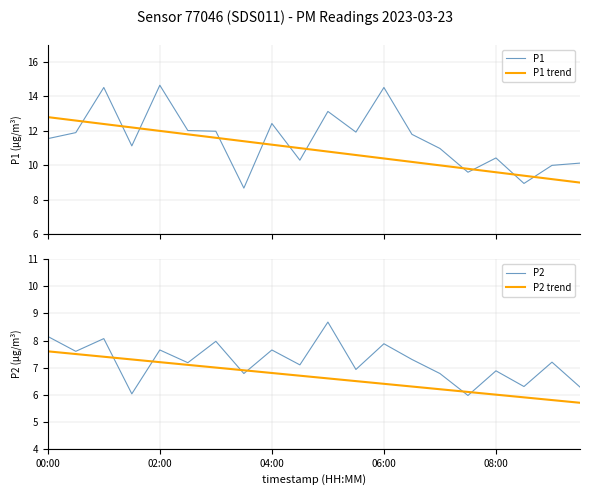

True or false: P1 trend and P2 trend intersect in this chart.

False